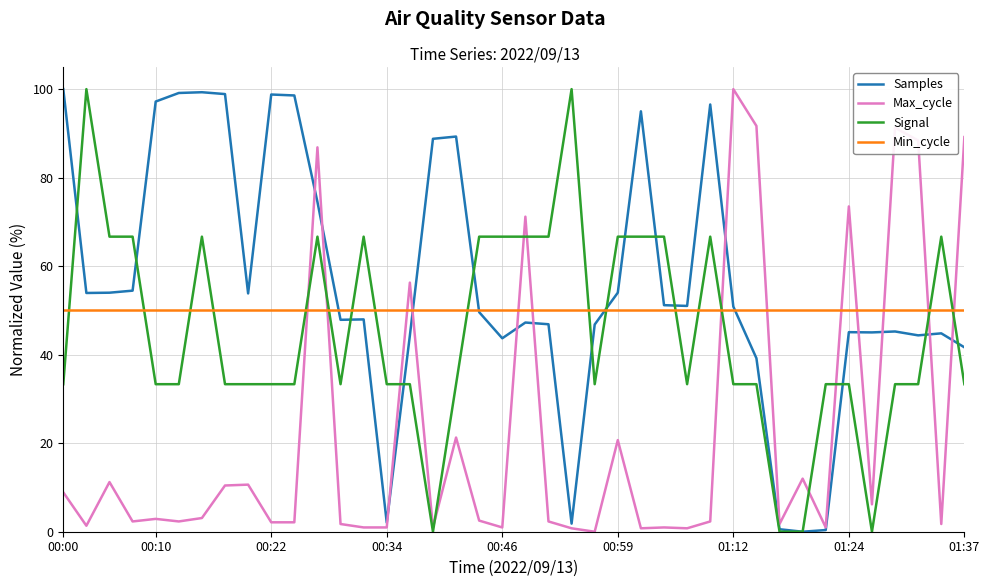

What is the maximum value shown in the chart?

100.0